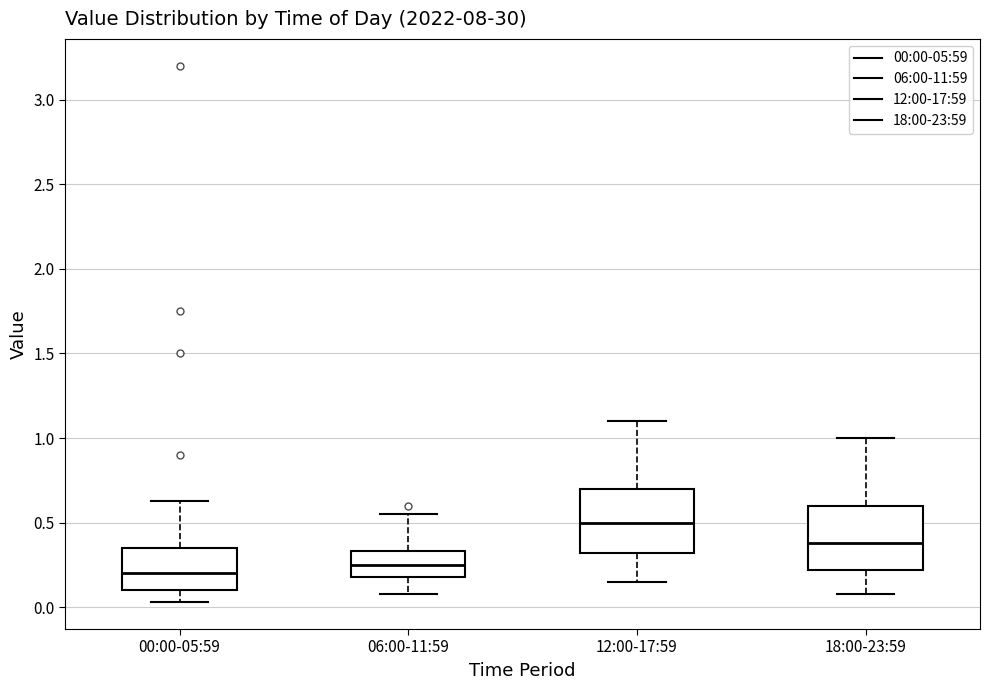

Reading left to right, read every box against the y-axis: the position of its median line, the range the box covers, and the ends of its whiskers. The values are not printed on the chart, so give them approximately, as read against the axis.

00:00-05:59: median 0.20, box 0.10 to 0.35, whiskers 0.05 to 0.65
06:00-11:59: median 0.25, box 0.20 to 0.35, whiskers 0.10 to 0.55
12:00-17:59: median 0.50, box 0.30 to 0.70, whiskers 0.15 to 1.10
18:00-23:59: median 0.40, box 0.20 to 0.60, whiskers 0.10 to 1.00